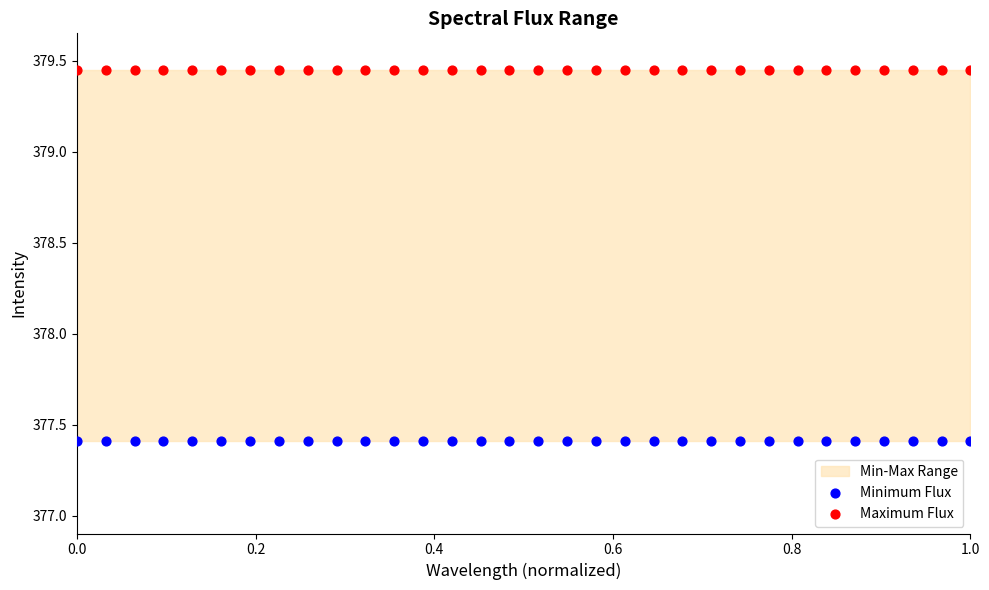

Which series contains the highest Y value?

Maximum Flux